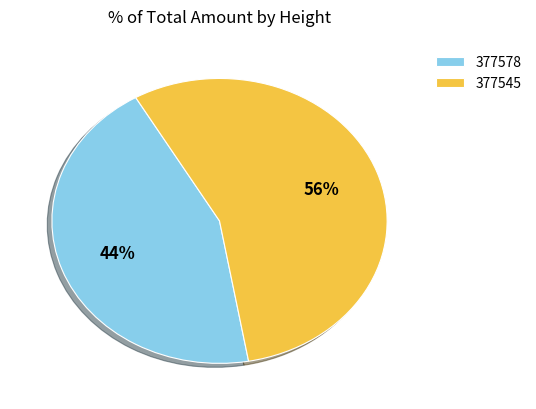

Is it true that 377578 is 44% of the pie?

True